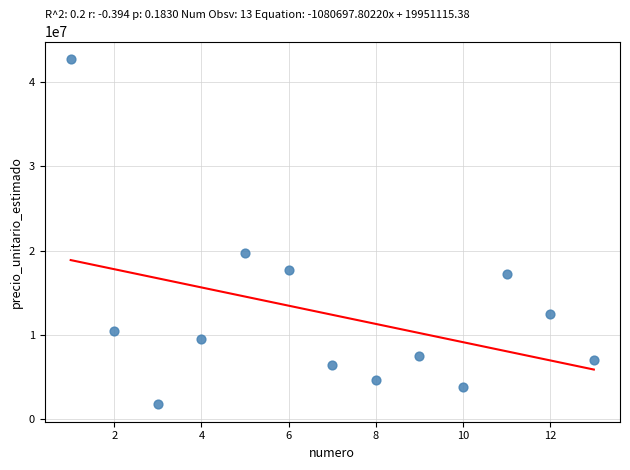

What Y value in the scatter plot is closest to 22242000?

19652000